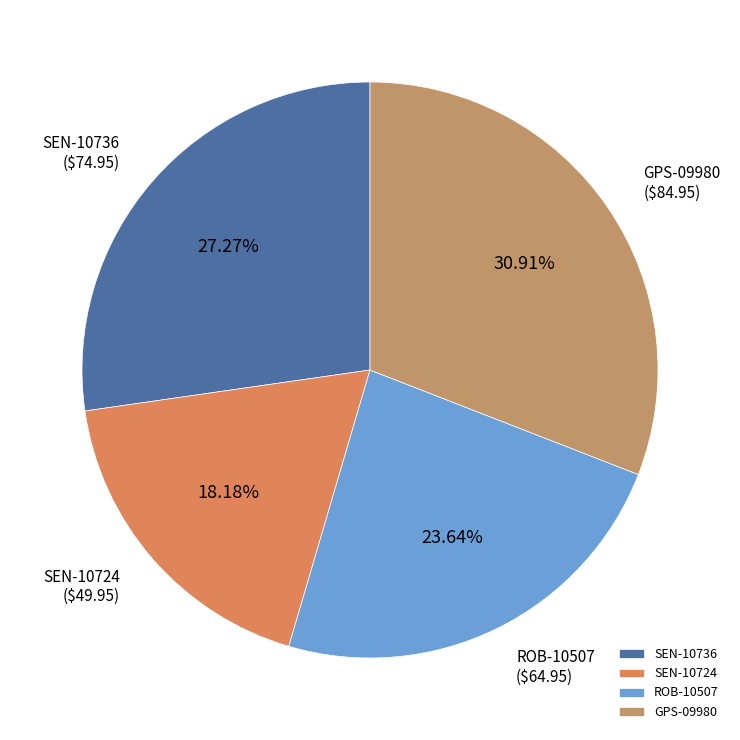

Is it true that SEN-10736 is 33% of the pie?

False